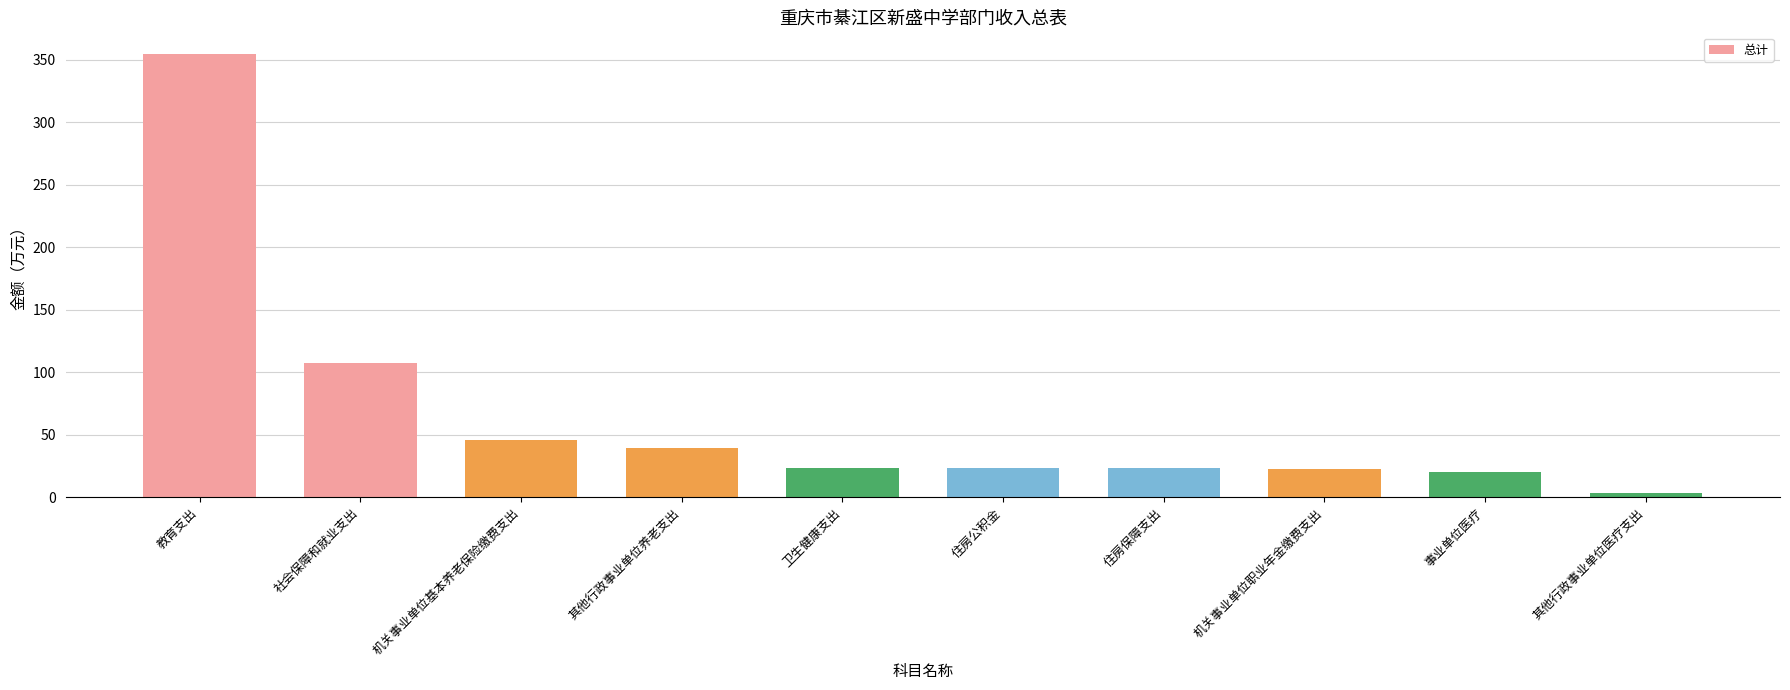

What is the minimum value shown in the chart?

3.2